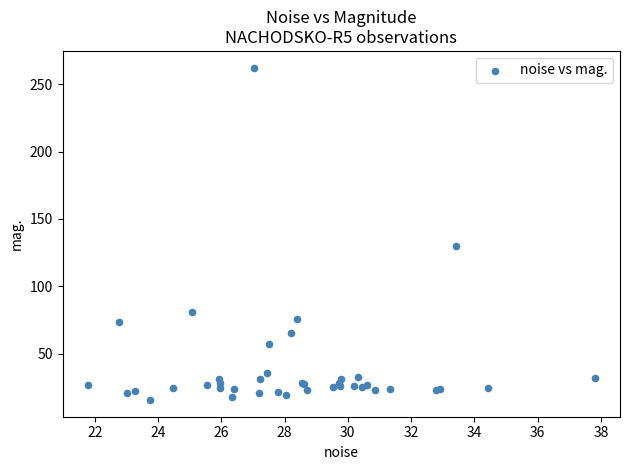

What Y value in the scatter plot is closest to 138?

129.7